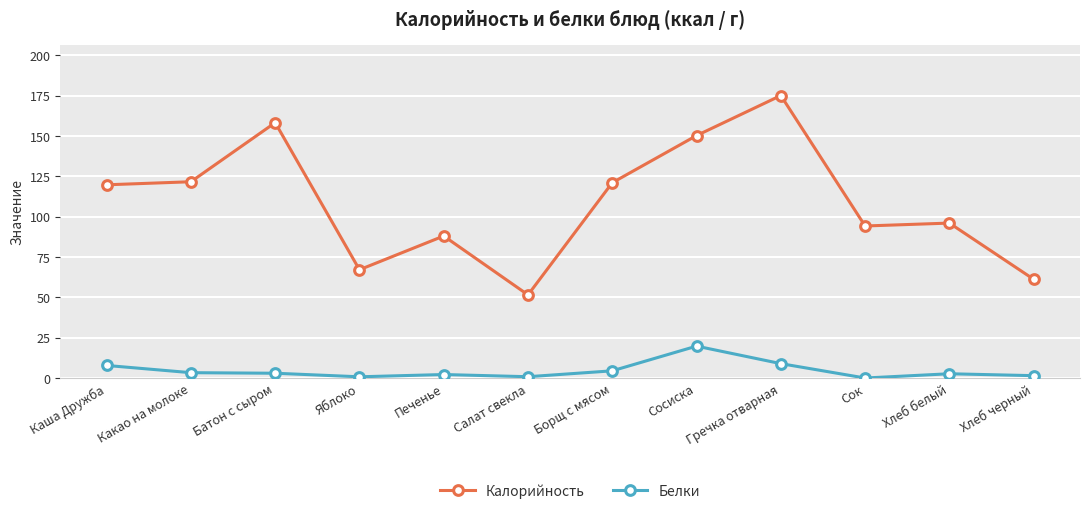

List the series in order of their peak value, lowest first.

Белки, Калорийность